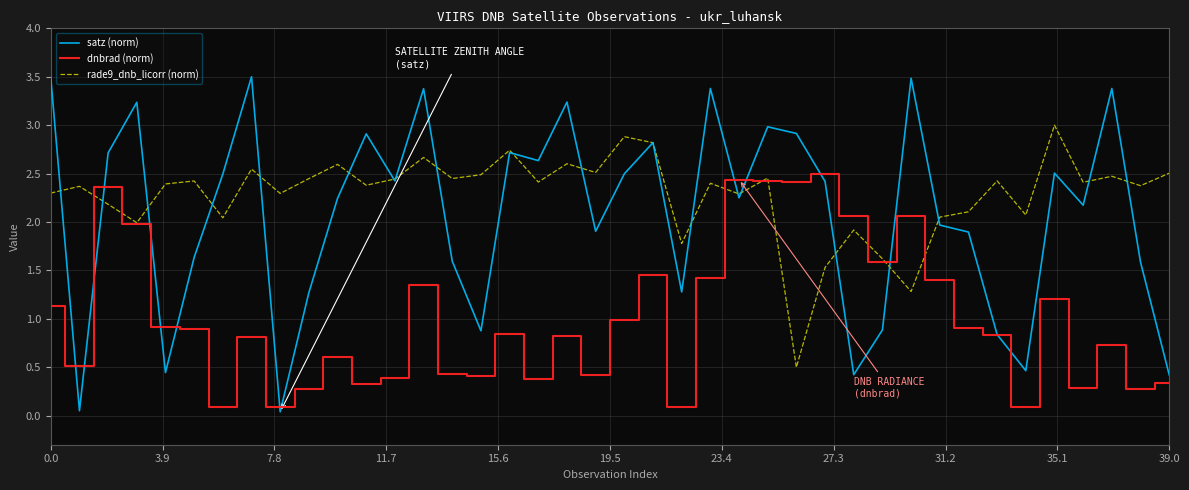

Does the chart display data point markers on the line(s)?

No